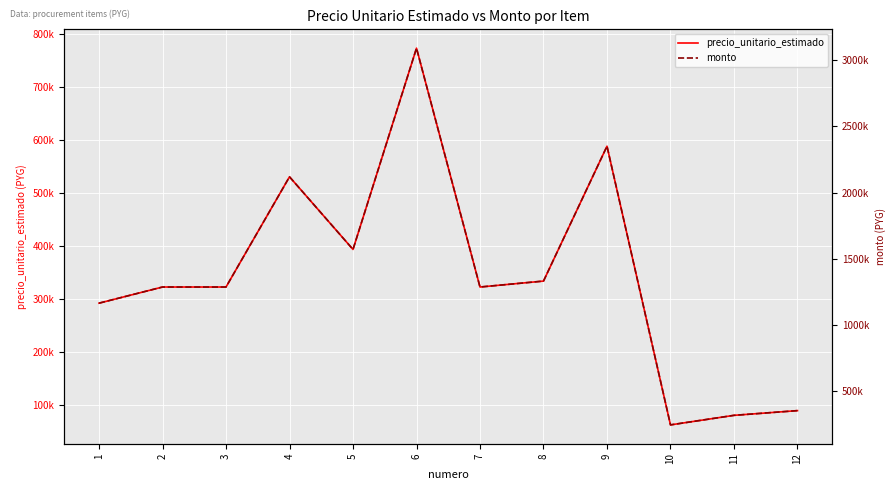

Where does the monto series first go above 1288000?

4